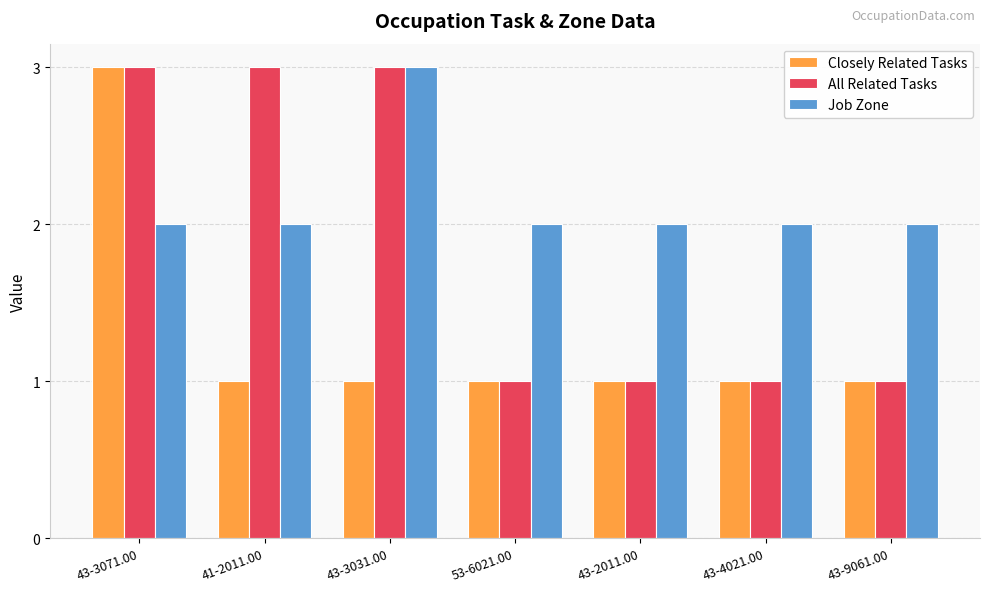

List the series in order of their overall mean, highest first.

Job Zone, All Related Tasks, Closely Related Tasks